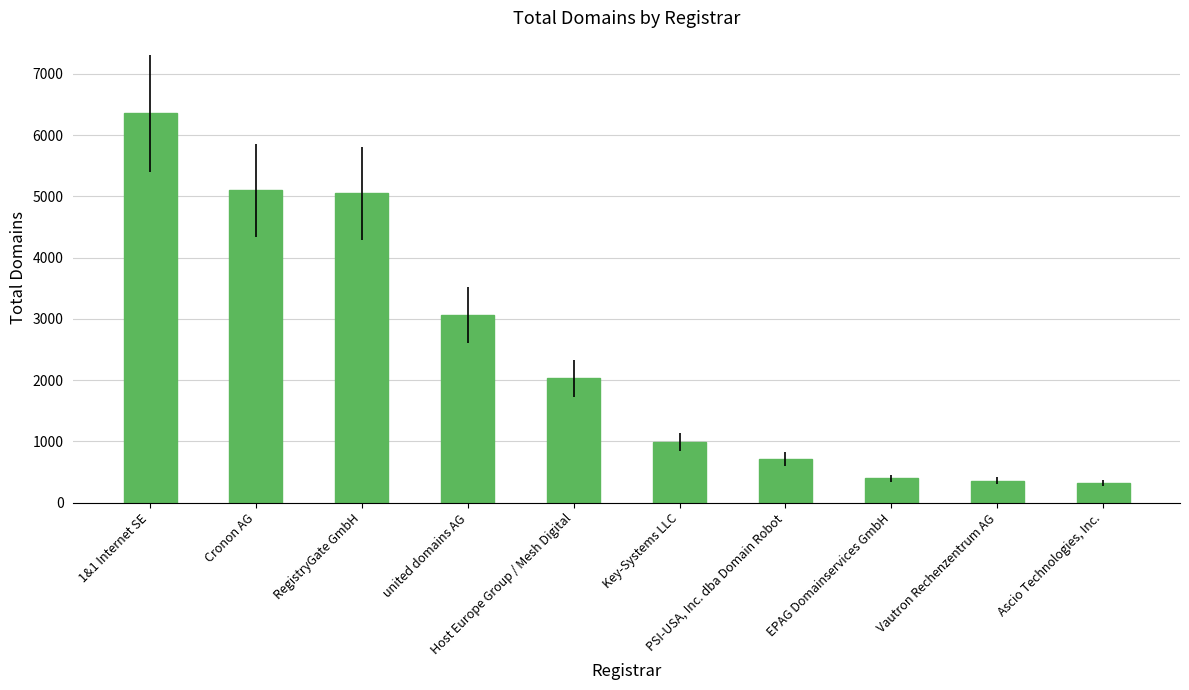

What is the sum of all values?

24371